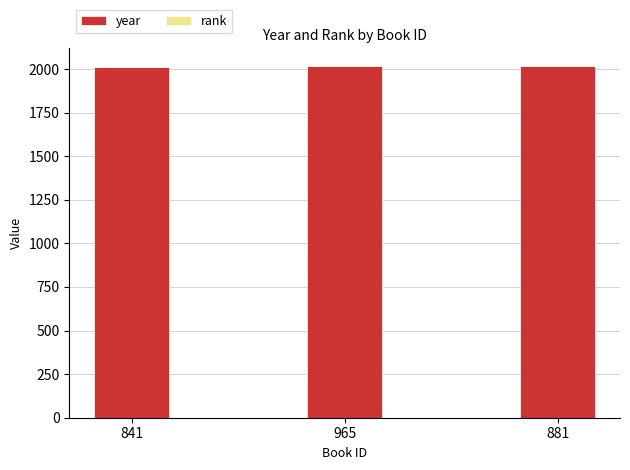

What is the maximum value for year?

2018